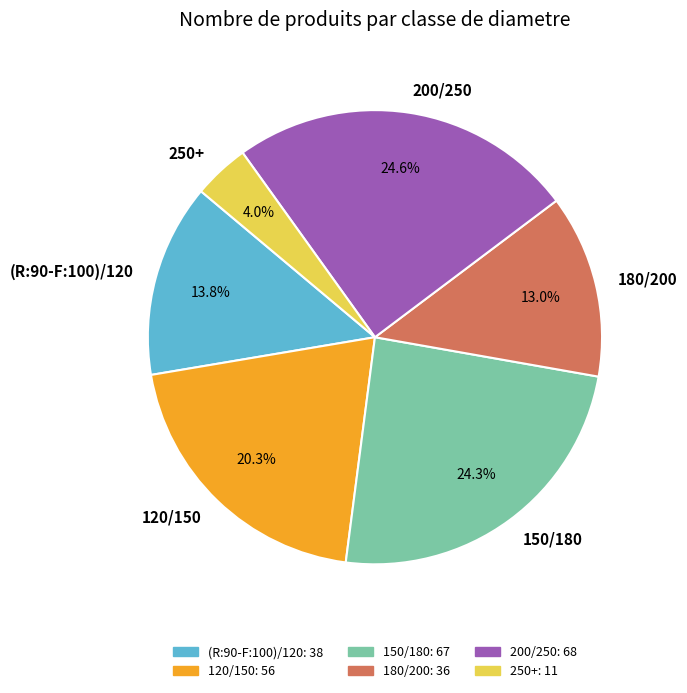

Which category has the smallest portion of the pie?

250+